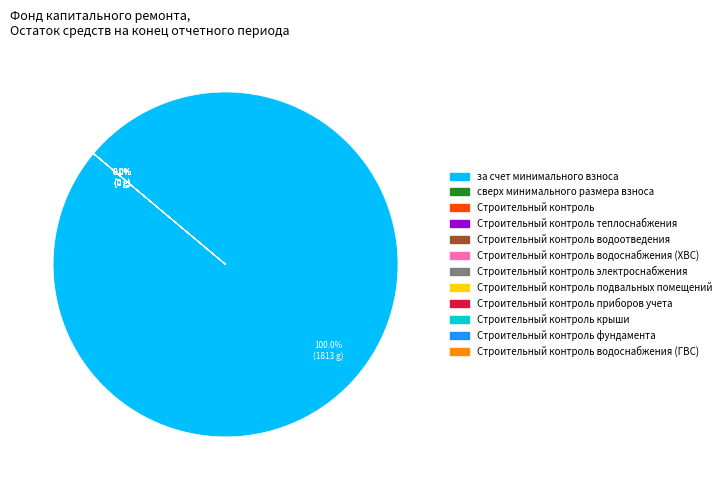

How many slices are in this pie chart?

12